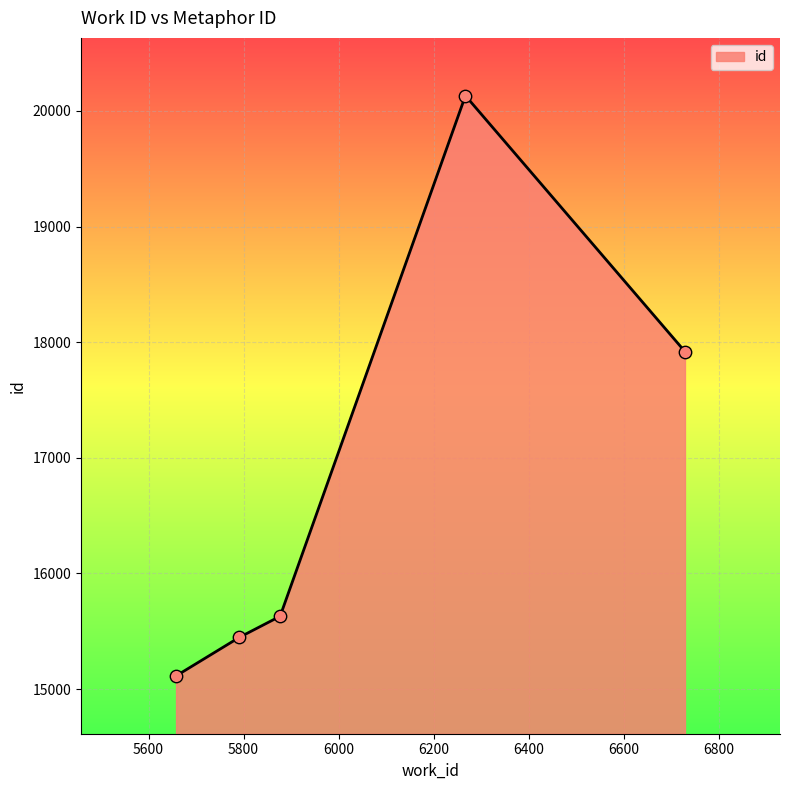

What is the difference between the maximum and minimum values?

5018